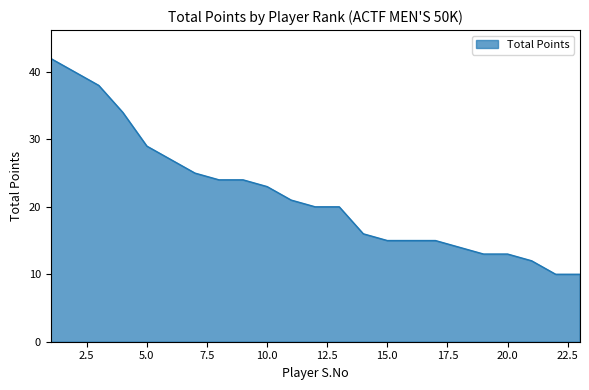

Reading right to left, extract all data points from this chart.

10	10	12	13	13	14	15	15	15	16	20	20	21	23	24	24	25	27	29	34	38	40	42